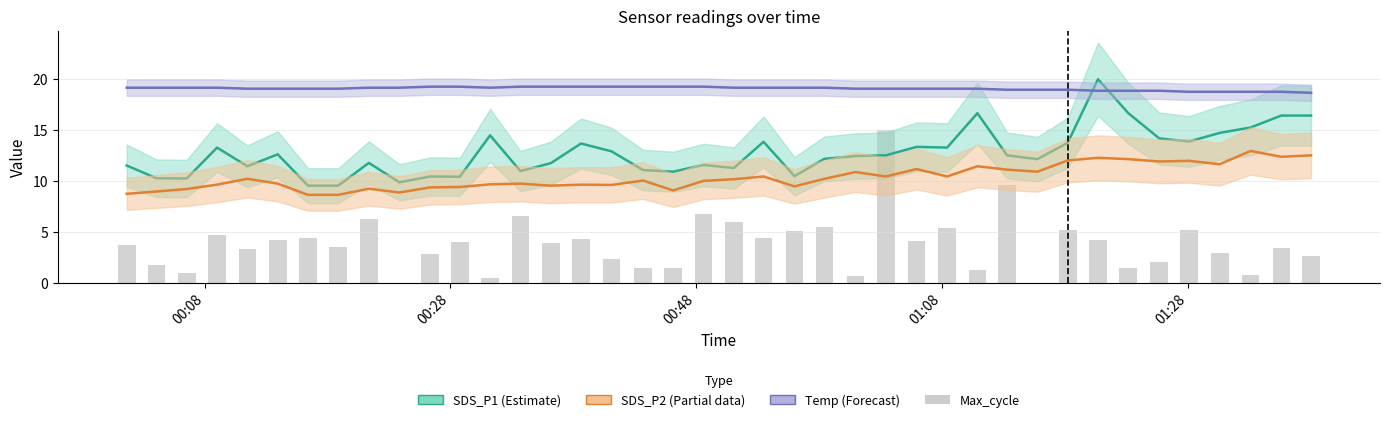

How many groups of bars are there?

40